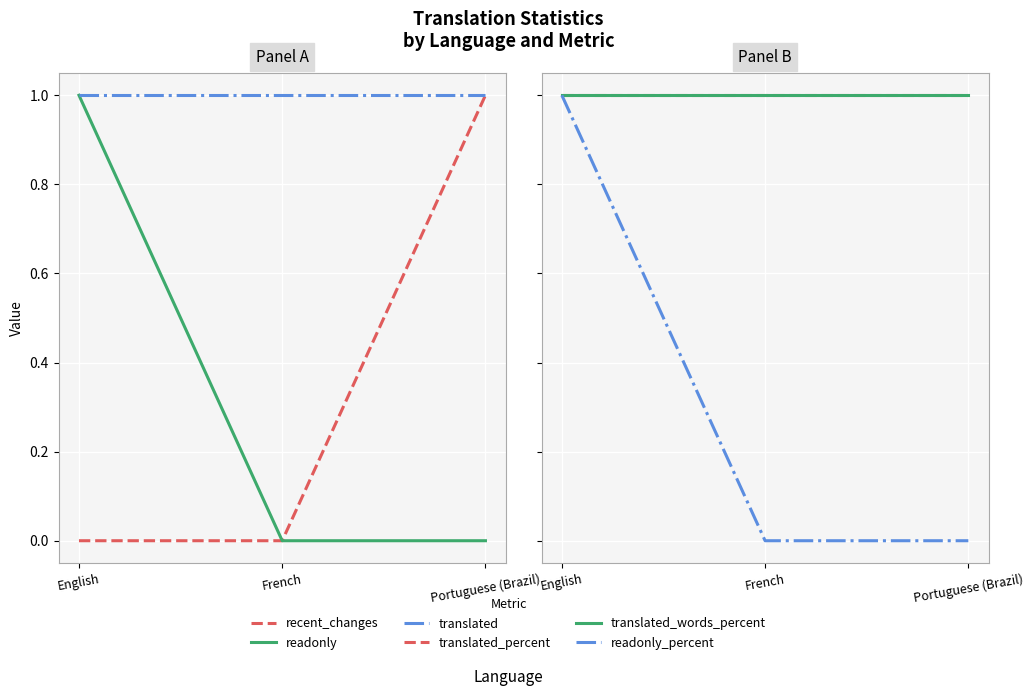

At which label does recent_changes reach its minimum?

English